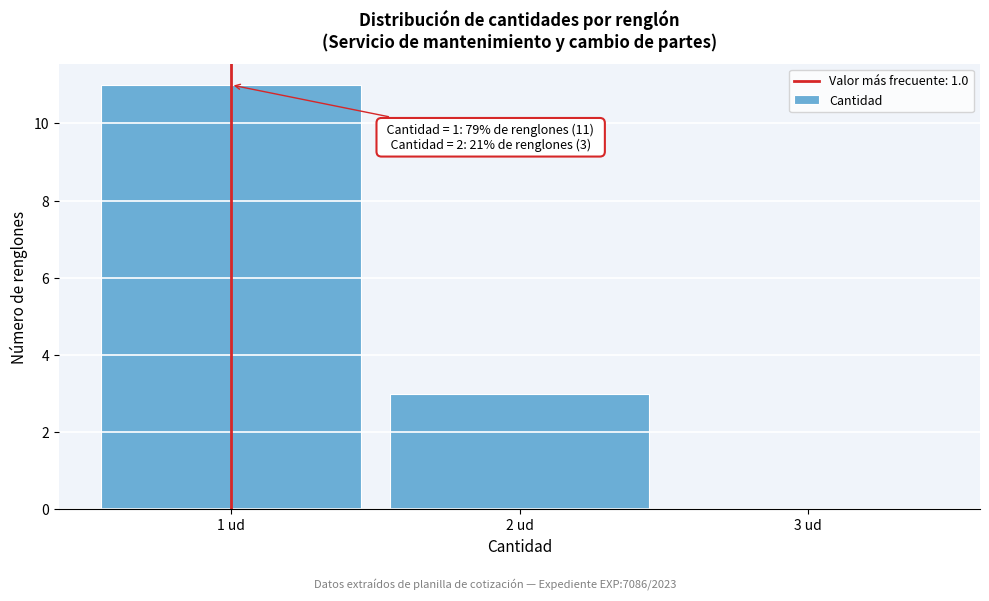

Which range on the x-axis has the tallest bar?

0.5 to 1.5